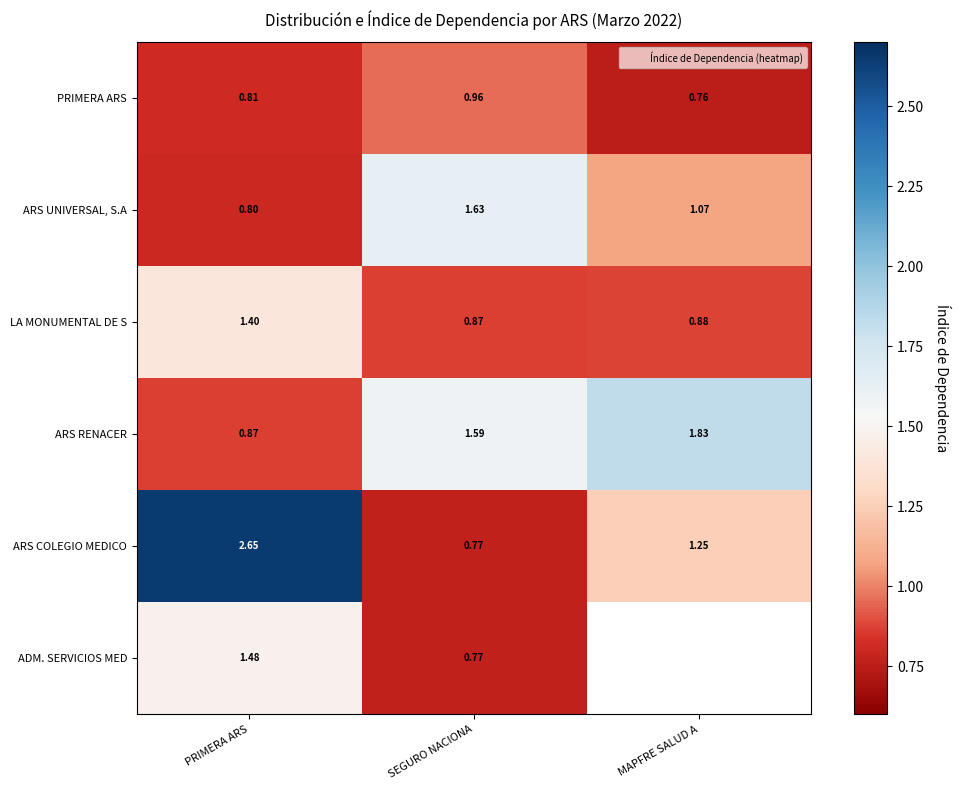

Which series has the largest total across all categories?

ARS COLEGIO MEDICO